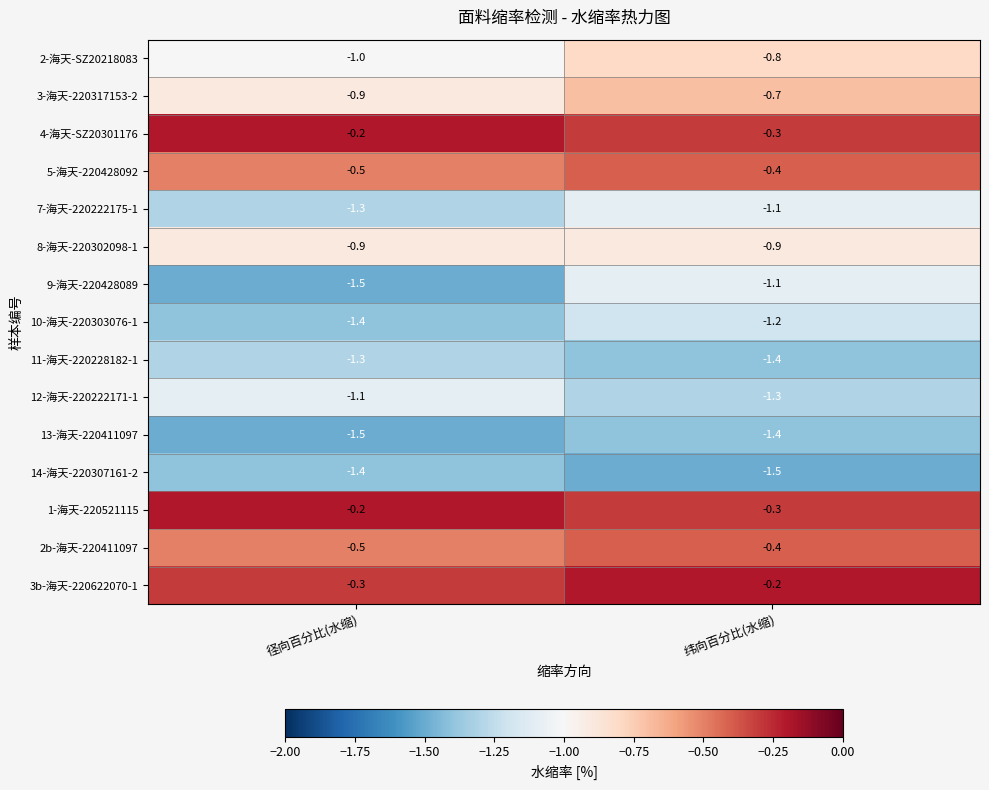

How many categories are shown in the chart?

2